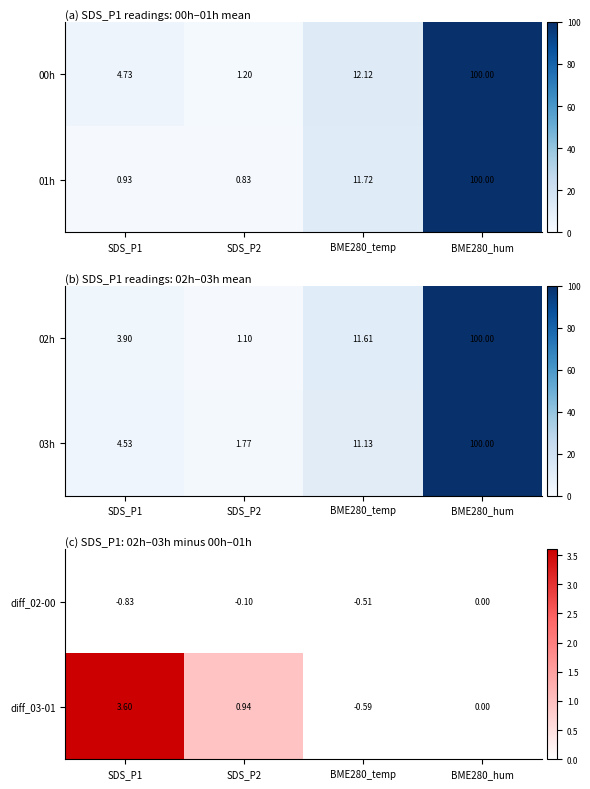

Is the value of diff_03-01 at BME280_temp greater than the value of diff_02-00 at BME280_hum?

No